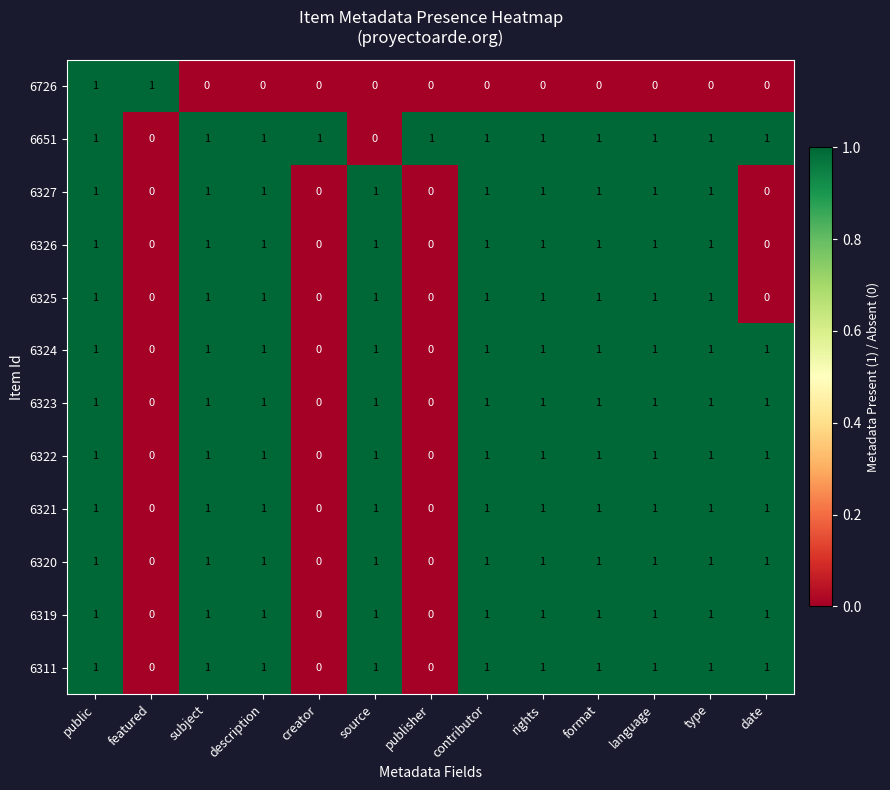

Count the 6323 values in the range 1 to 2.

10